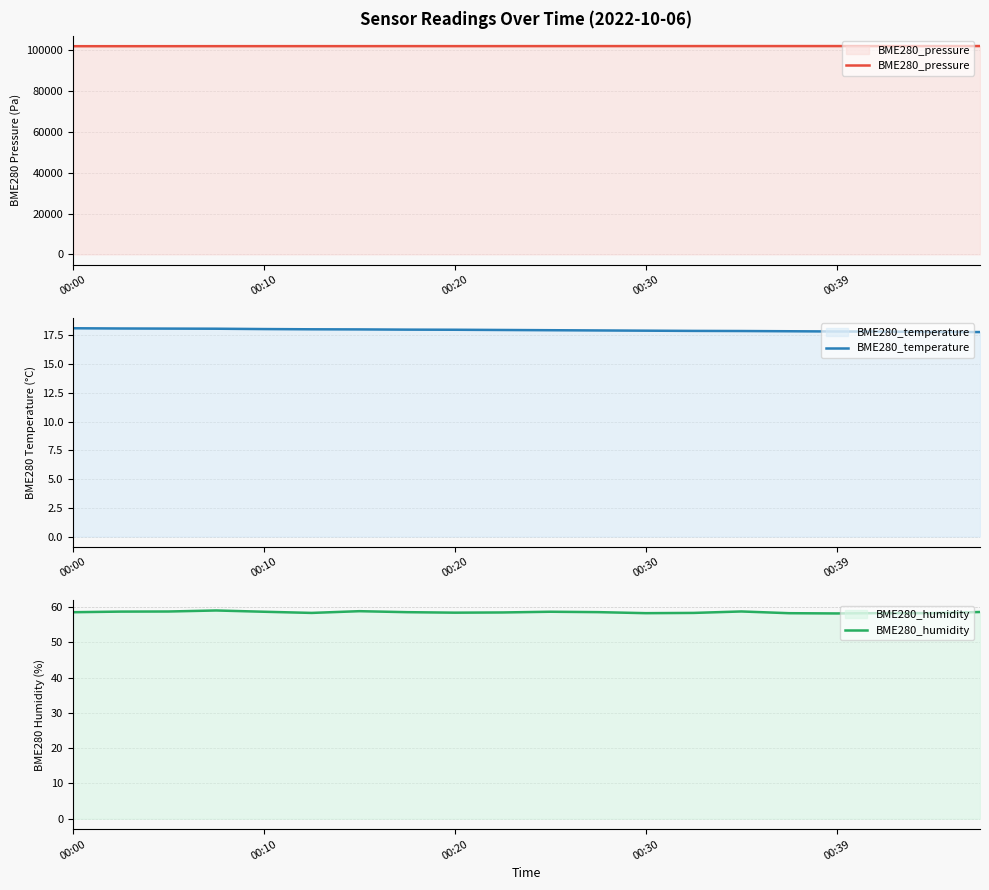

How many lines are shown in the chart?

3